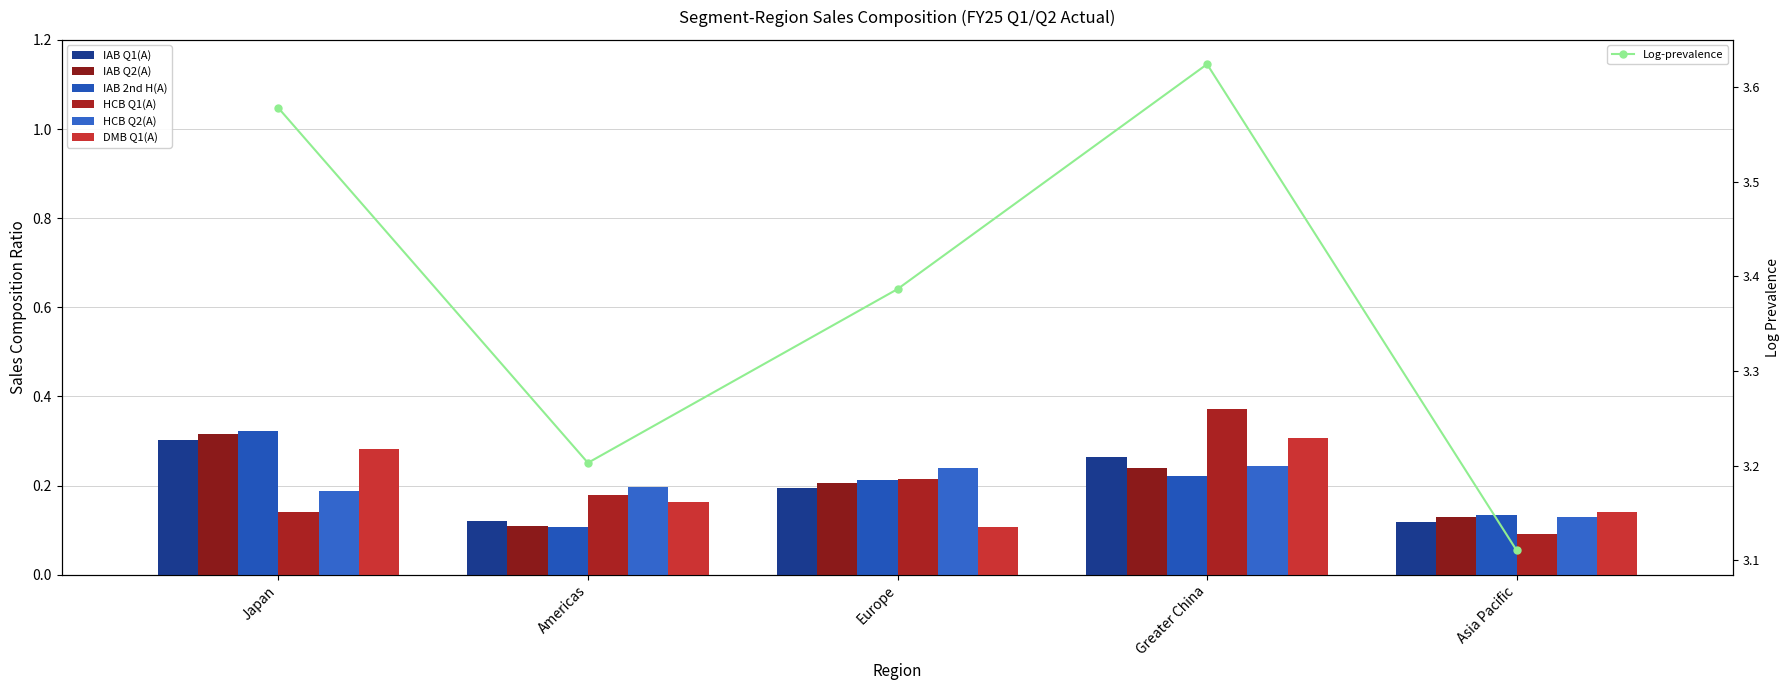

At which category is the sum across all series the highest?

Greater China